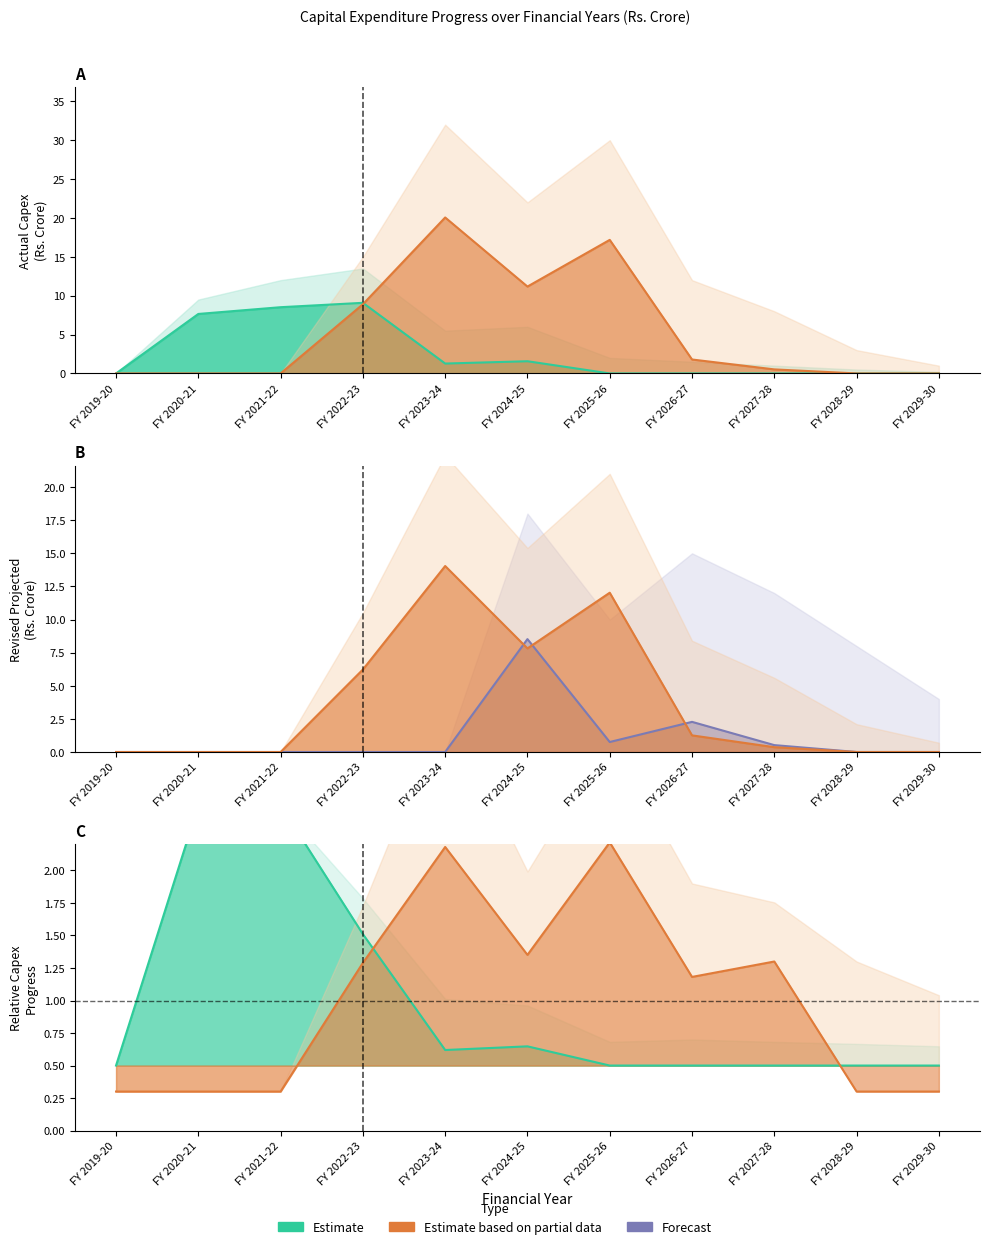

Count the number of data series in this chart.

3